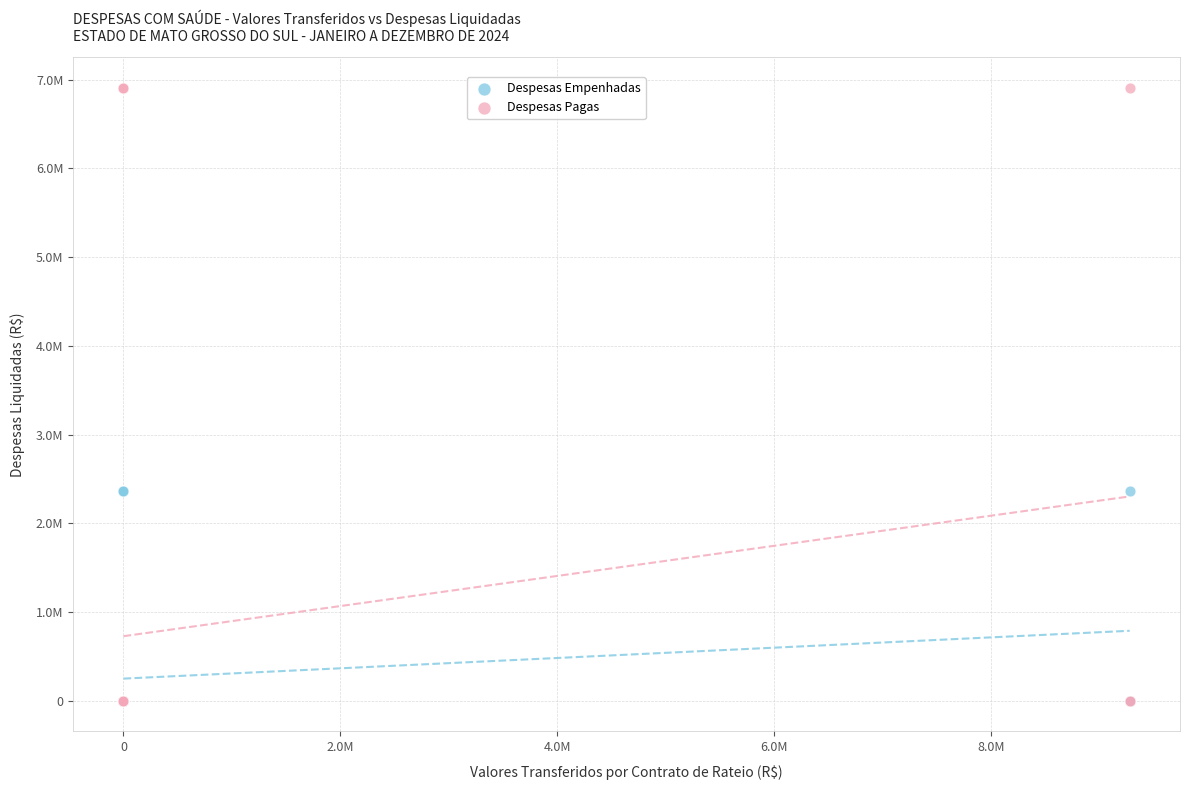

What are all the series names shown in the legend?

Despesas Empenhadas, Despesas Pagas